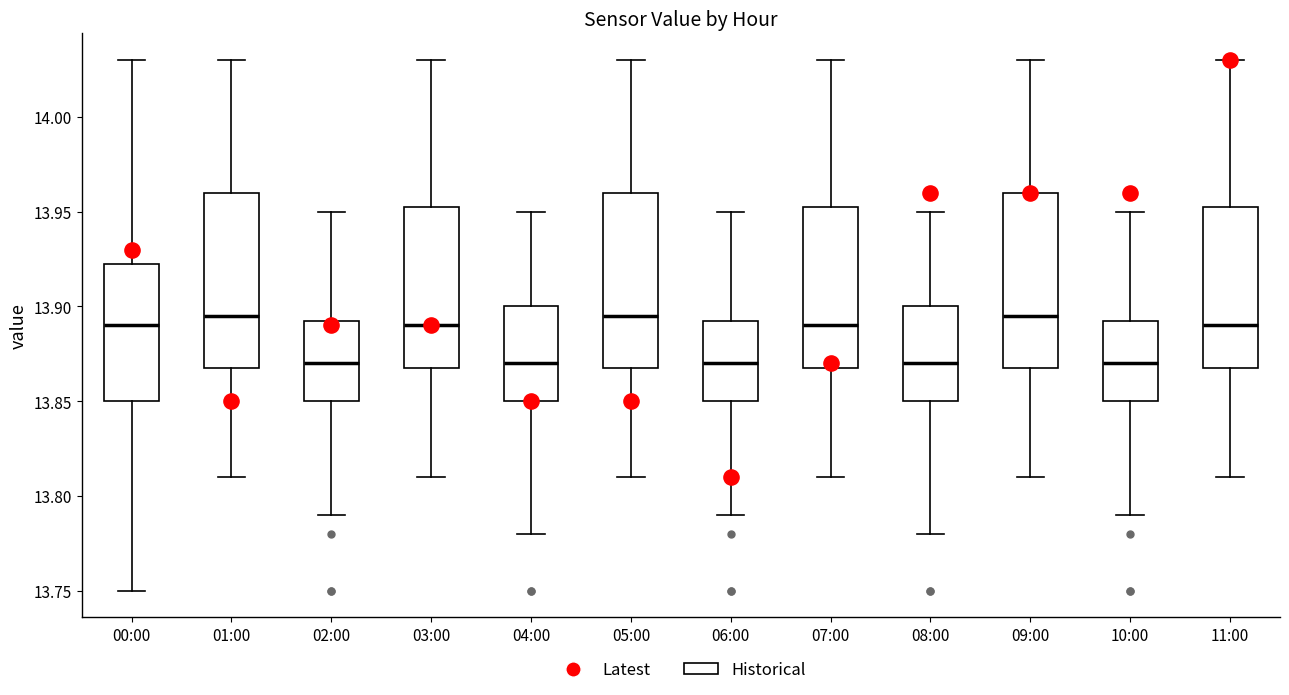

Where does the lower whisker of the box for 01:00 end on the y-axis? The values are not printed on the chart, so give them approximately, as read against the axis.

13.810